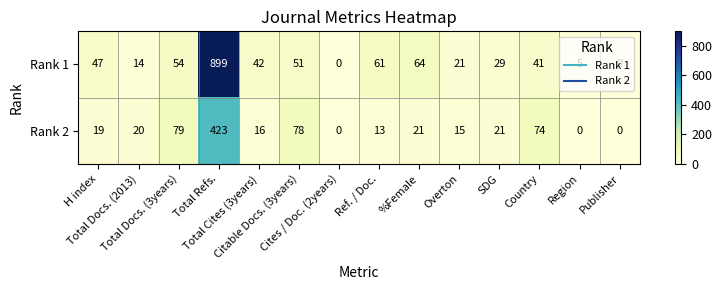

Which series has the largest total across all categories?

Rank 1